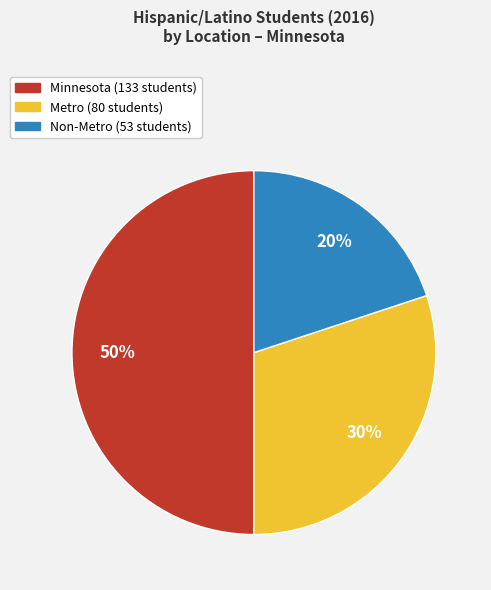

Which category has the biggest portion of the pie?

Minnesota